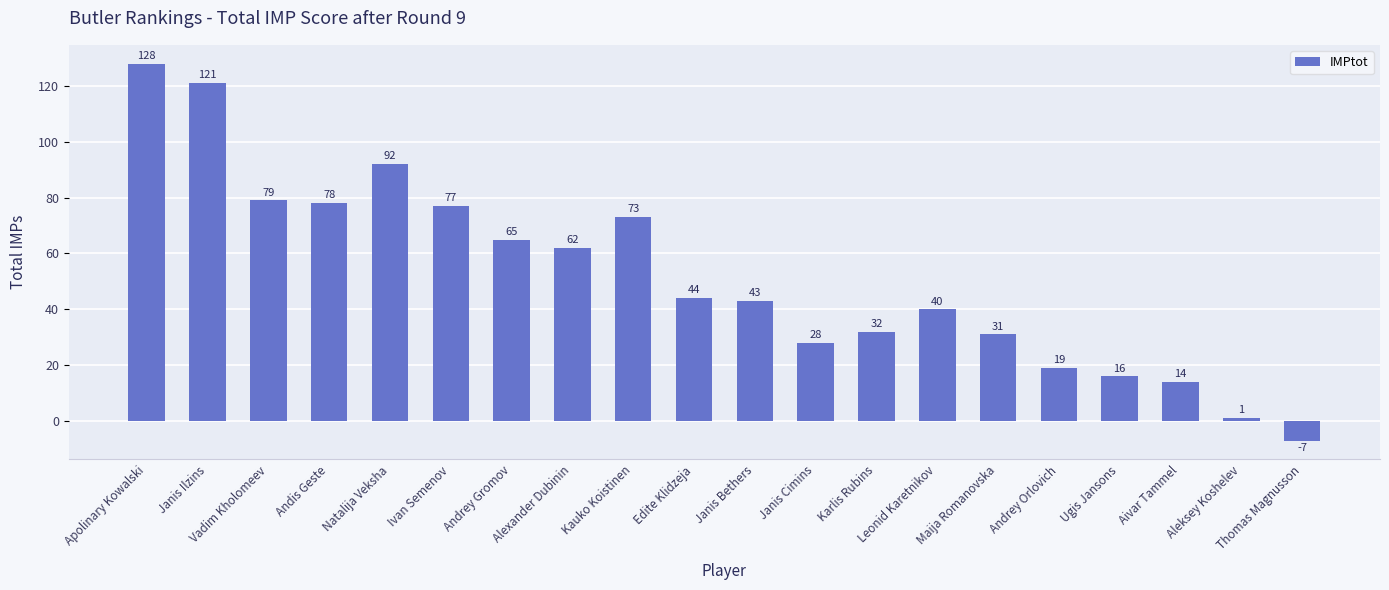

List the labels in order of value, smallest first.

Thomas Magnusson, Aleksey Koshelev, Aivar Tammel, Ugis Jansons, Andrey Orlovich, Janis Cimins, Maija Romanovska, Karlis Rubins, Leonid Karetnikov, Janis Bethers, Edite Klidzeja, Alexander Dubinin, Andrey Gromov, Kauko Koistinen, Ivan Semenov, Andis Geste, Vadim Kholomeev, Natalija Veksha, Janis Ilzins, Apolinary Kowalski